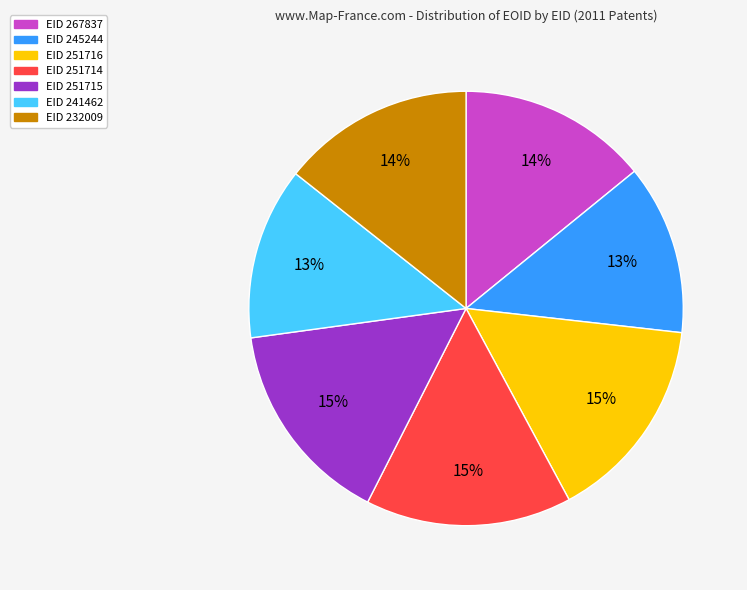

To the nearest percent, what is the combined percentage of EID 241462 and EID 251716?

28%